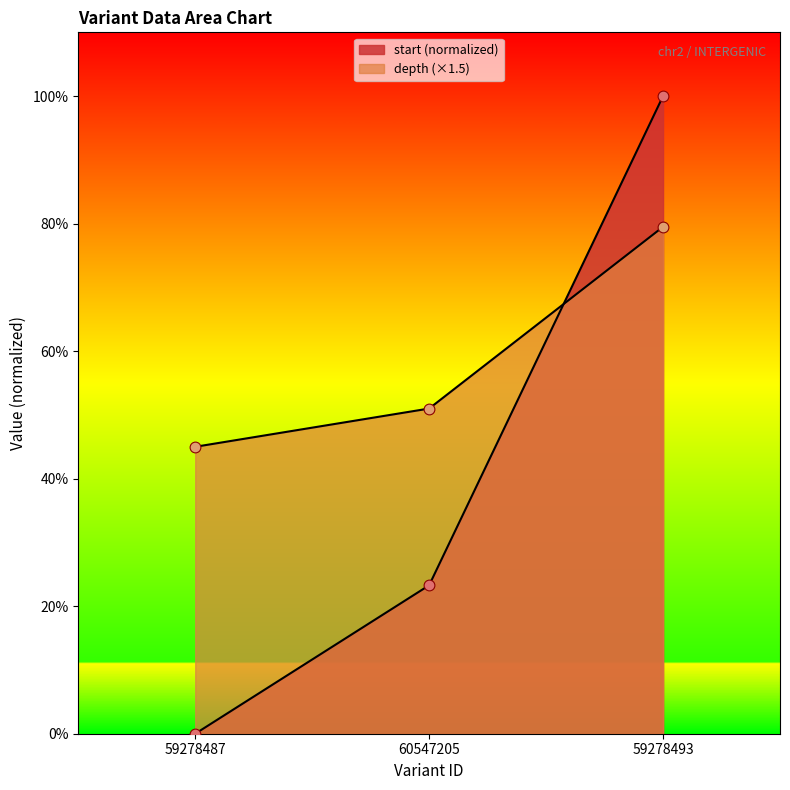

Which series has the largest total across all categories?

depth